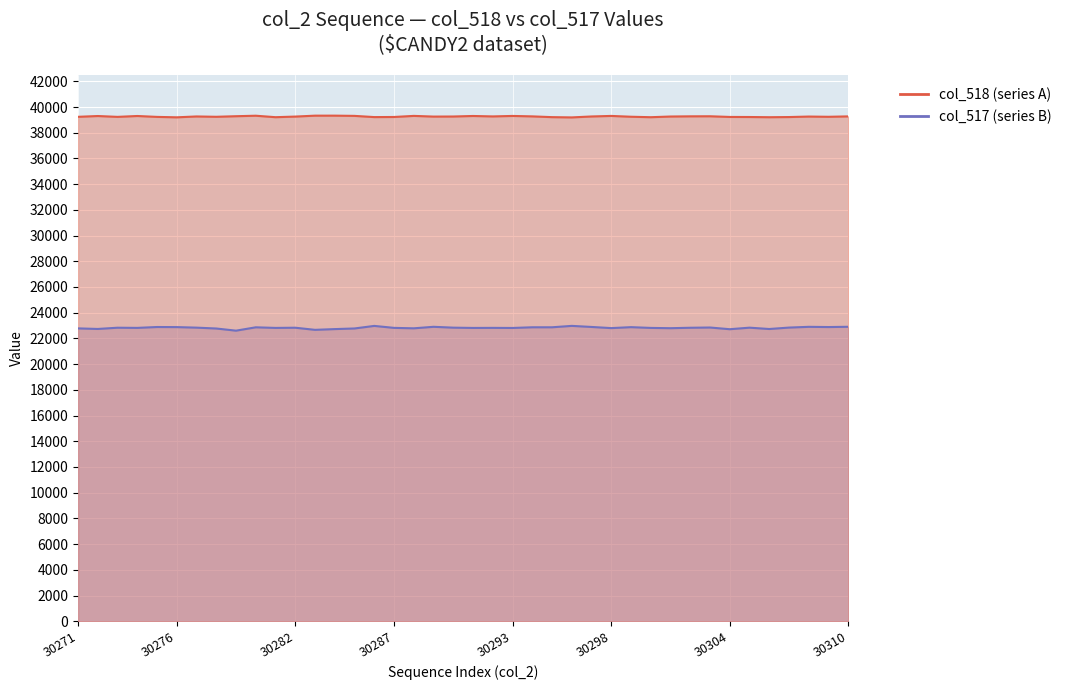

What is the difference between the highest and lowest values at 30273?

16403